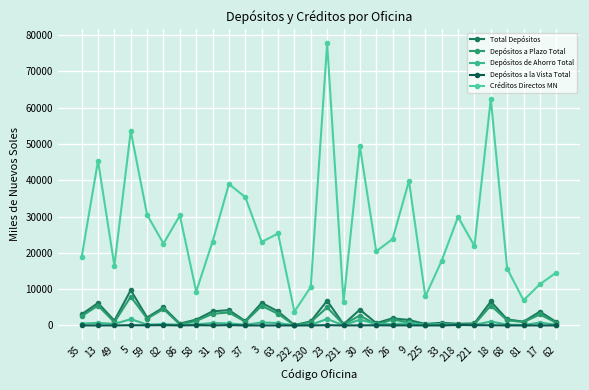

How many data points in Depósitos de Ahorro Total are above 352?

15